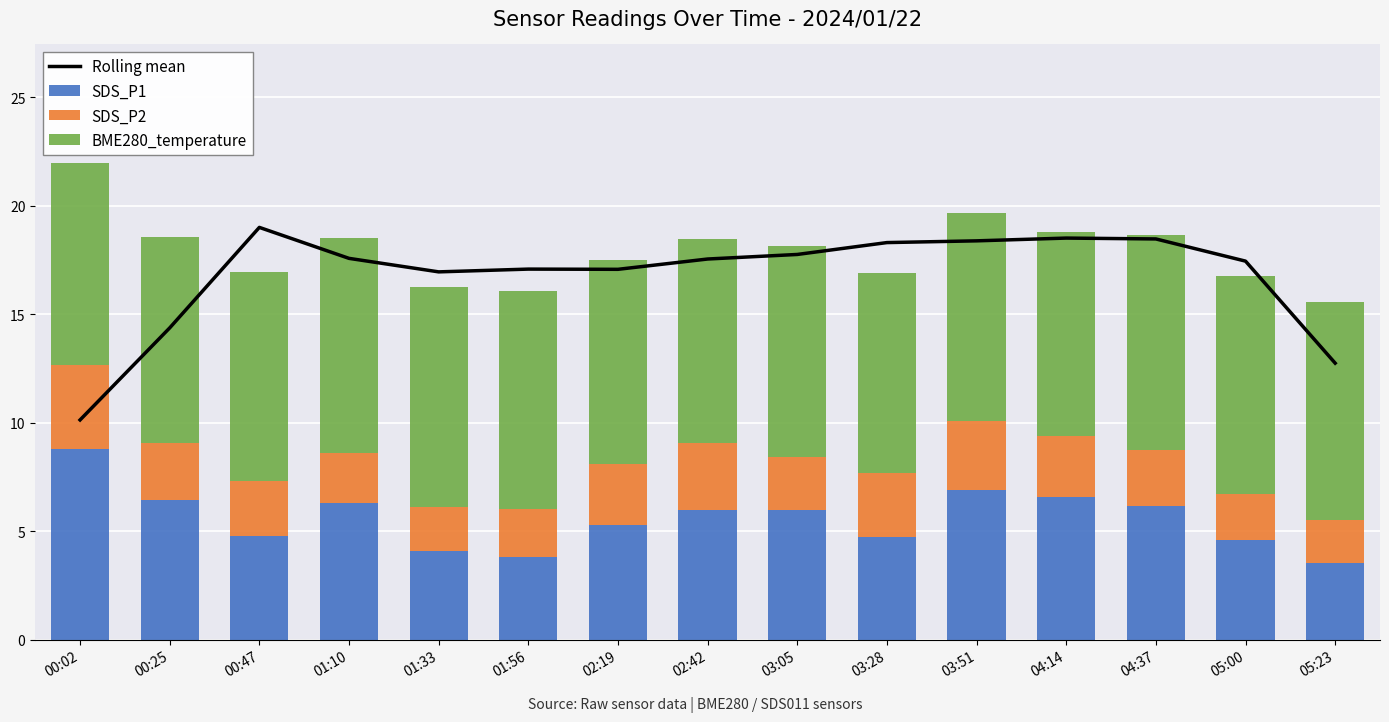

Which label corresponds to the largest value in the chart?

00:47